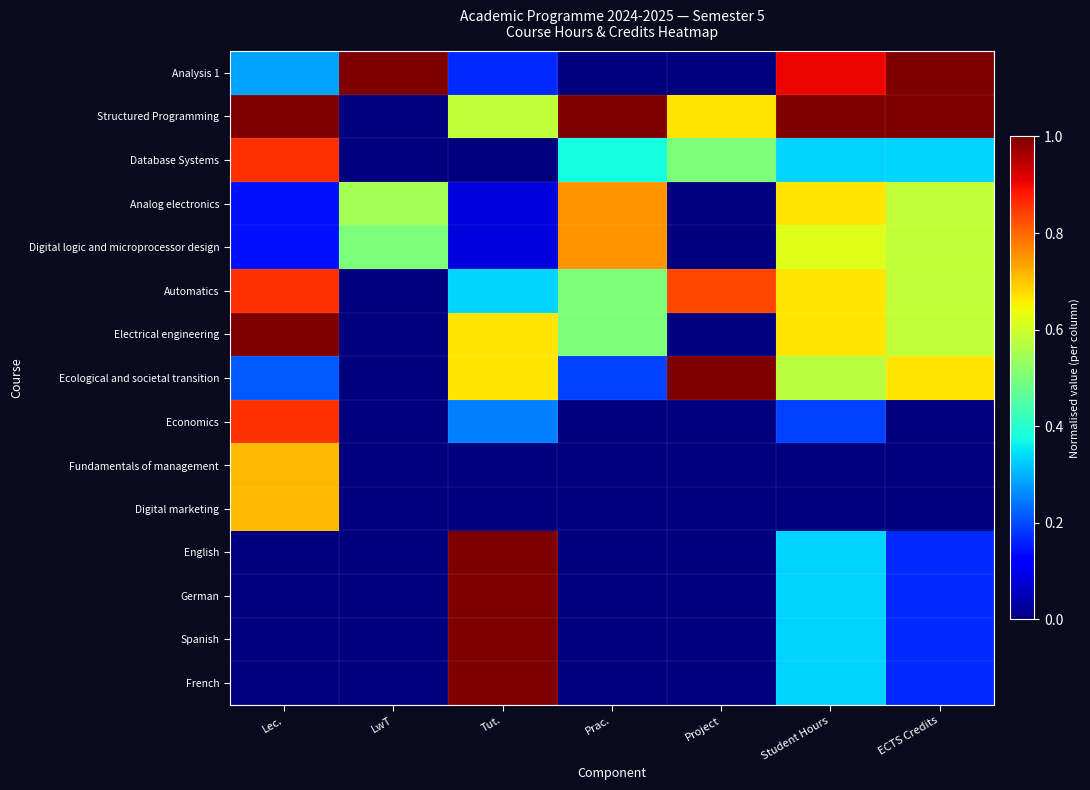

Which series changed the most between Prac. and Student Hours?

Analysis 1